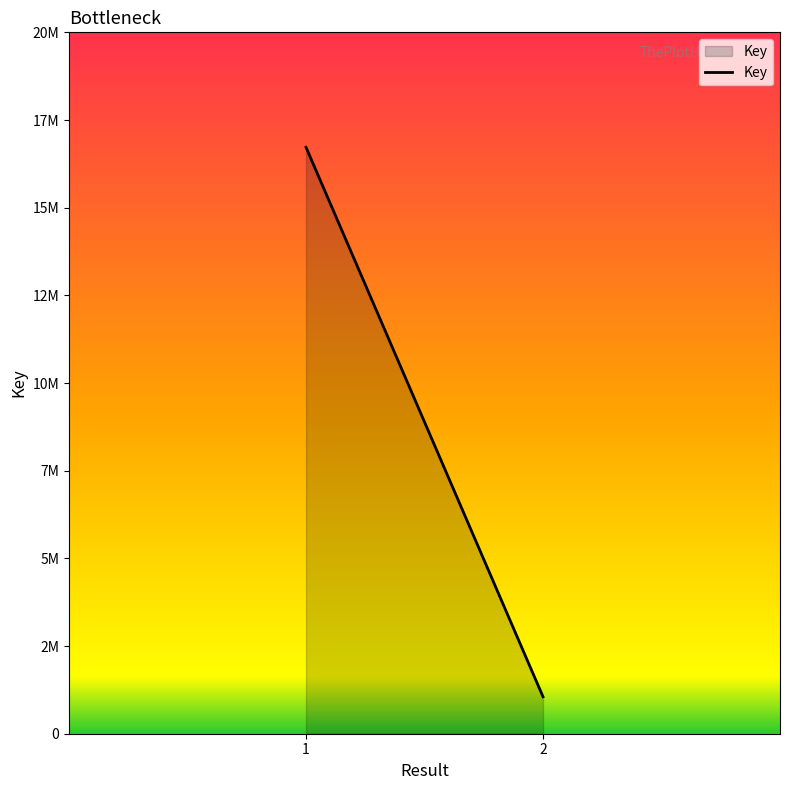

At which category does the chart reach its minimum across all series?

2